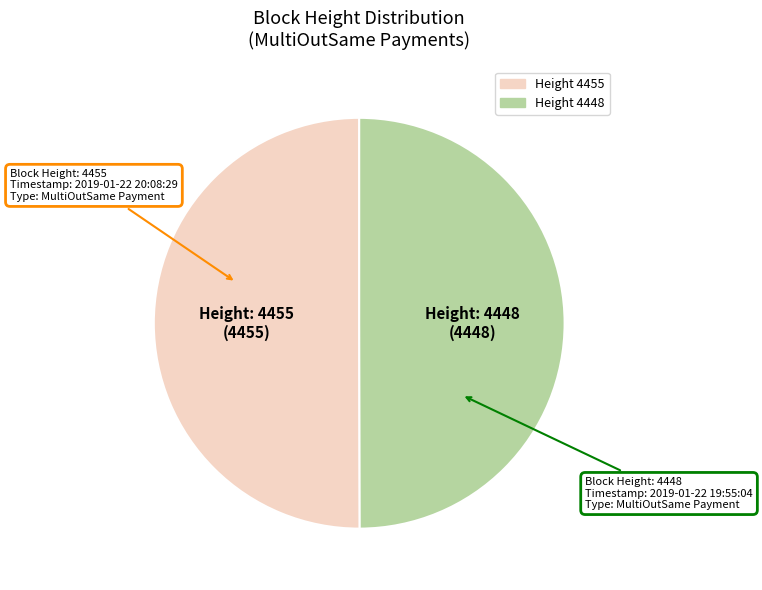

How many slices are in this pie chart?

2